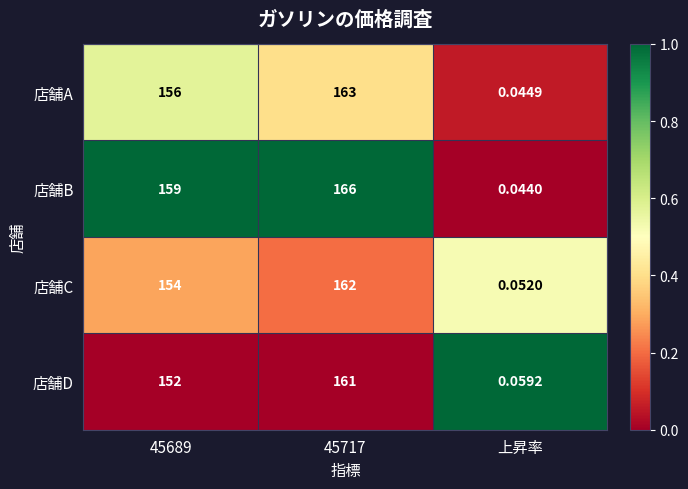

What is the difference between the highest and lowest values at 45689?

7.0